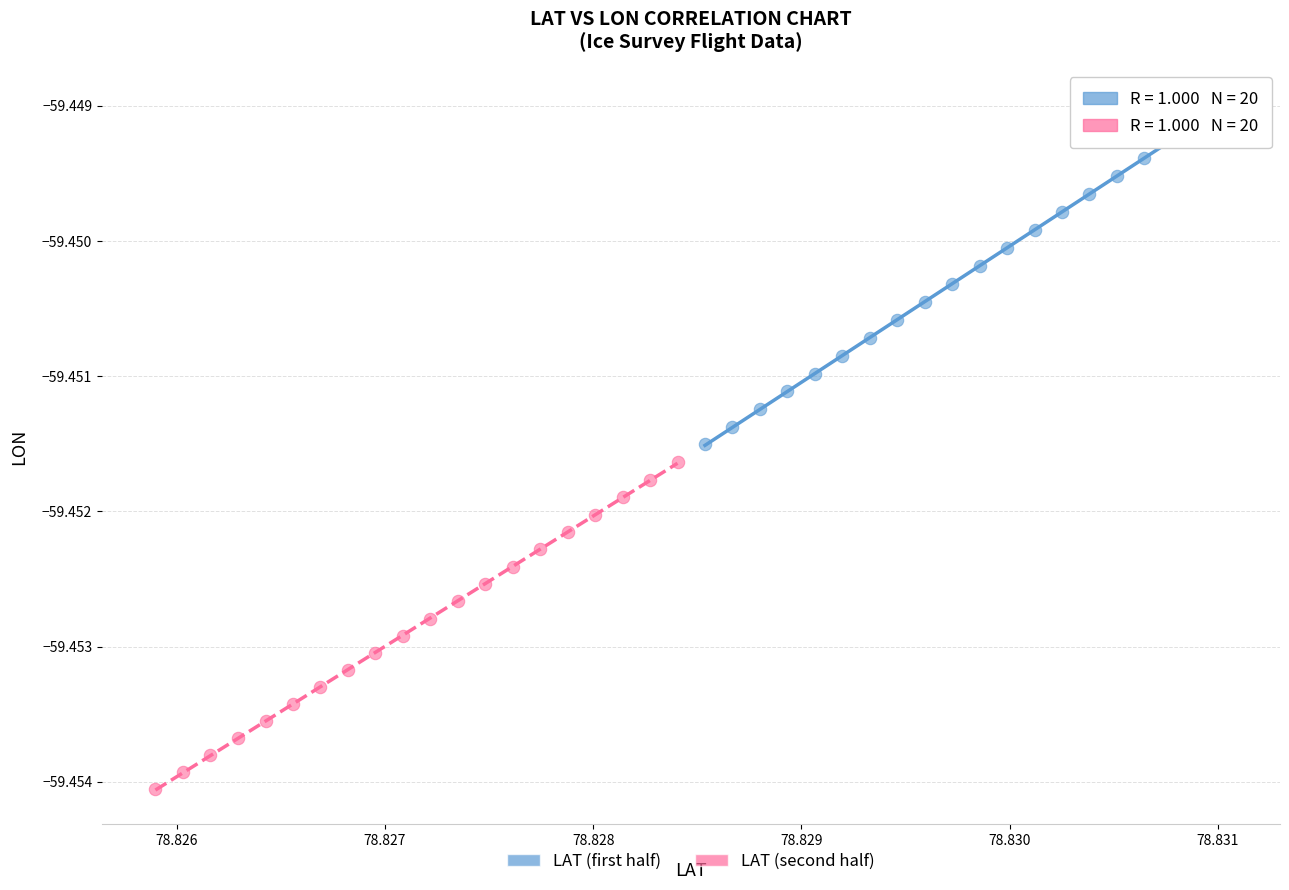

Which series has the largest Y range (max minus min)?

LAT (first half)